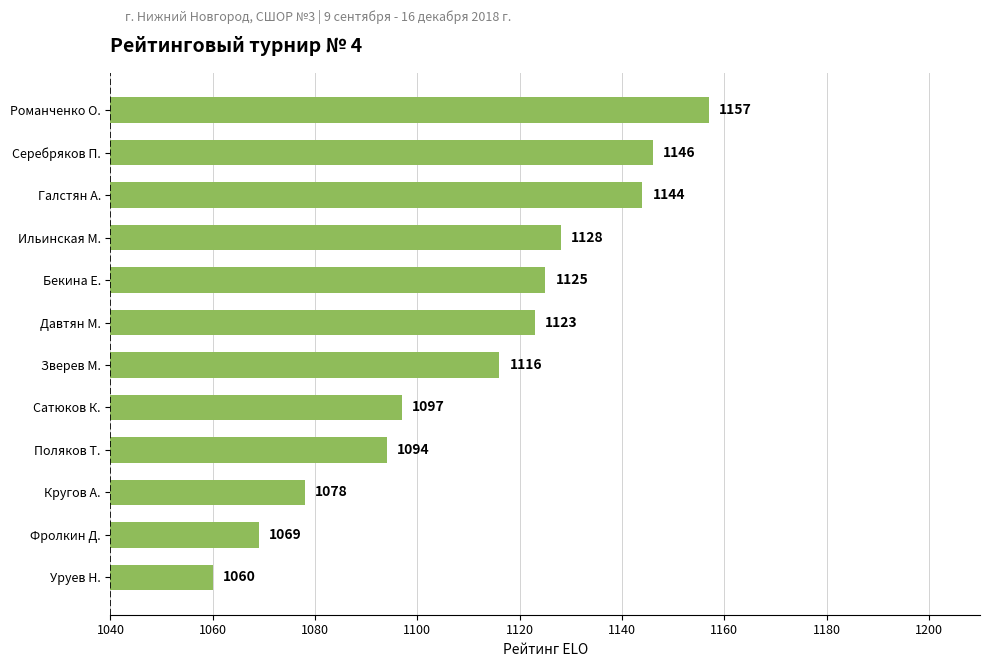

List the labels in order of value, largest first.

Романченко О., Серебряков П., Галстян А., Ильинская М., Бекина Е., Давтян М., Зверев М., Сатюков К., Поляков Т., Кругов А., Фролкин Д., Уруев Н.